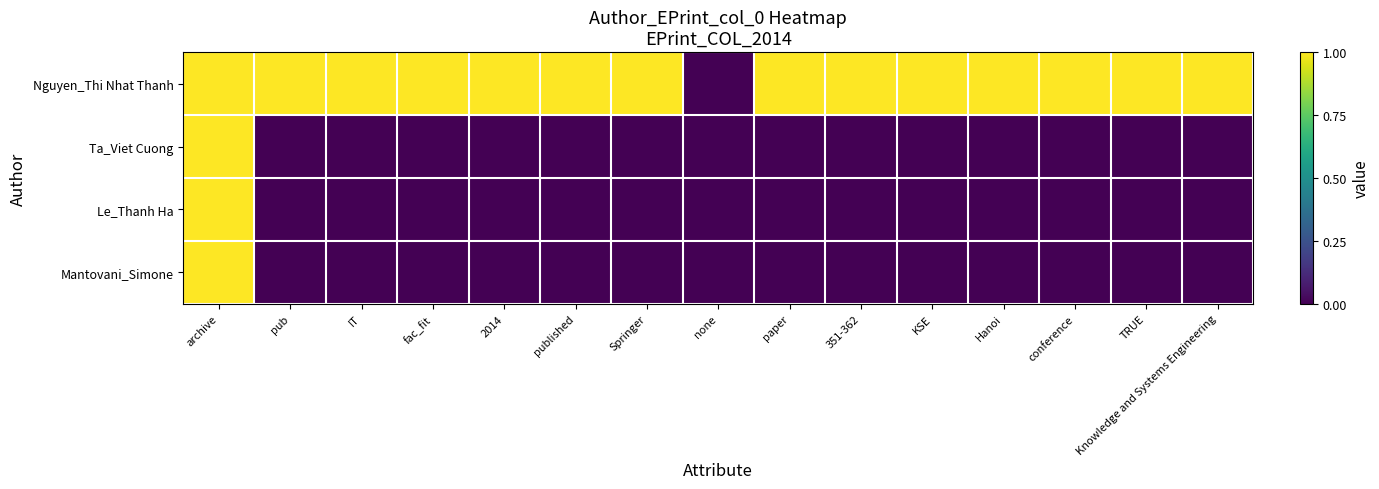

Which series has the largest total across all categories?

Nguyen_Thi Nhat Thanh